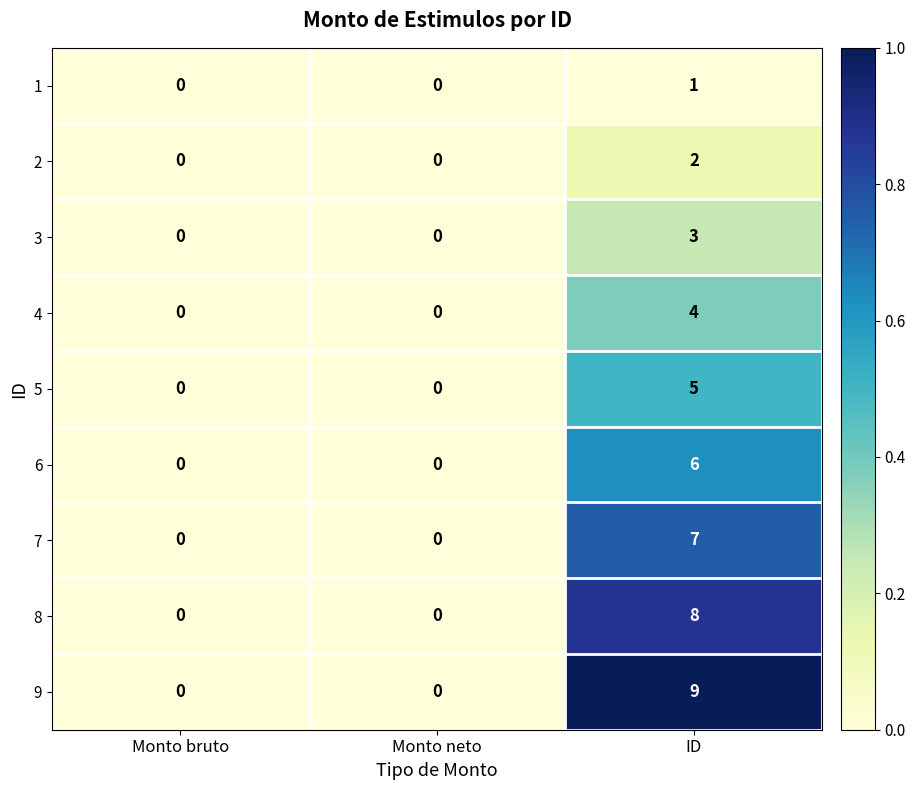

List the series in order of their peak value, lowest first.

1, 2, 3, 4, 5, 6, 7, 8, 9